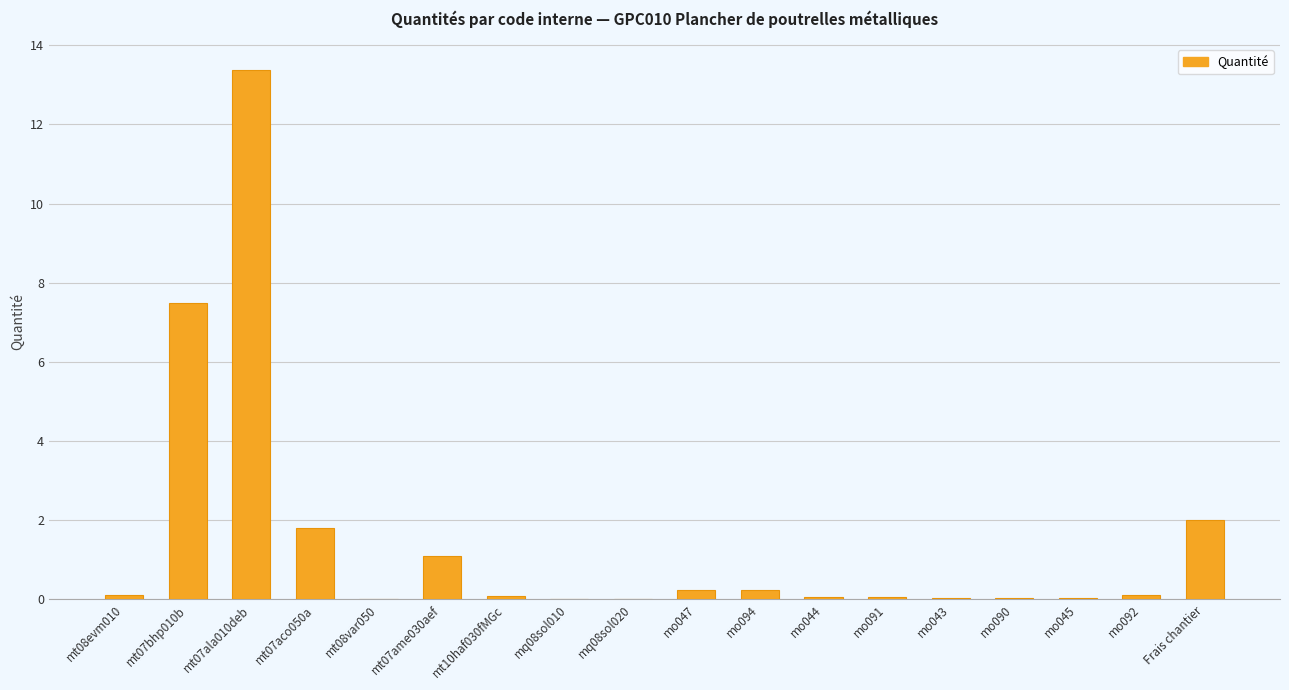

Are the bars grouped side by side (vs. stacked)?

No